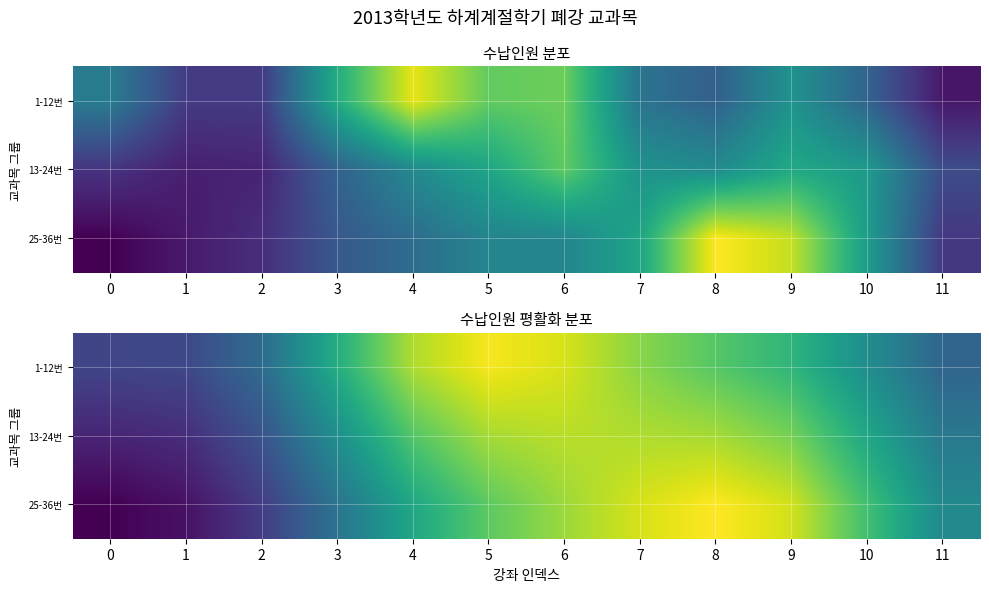

List the labels in order of 25-36번 value, smallest first.

0, 1, 2, 3, 11, 4, 10, 5, 6, 9, 7, 8